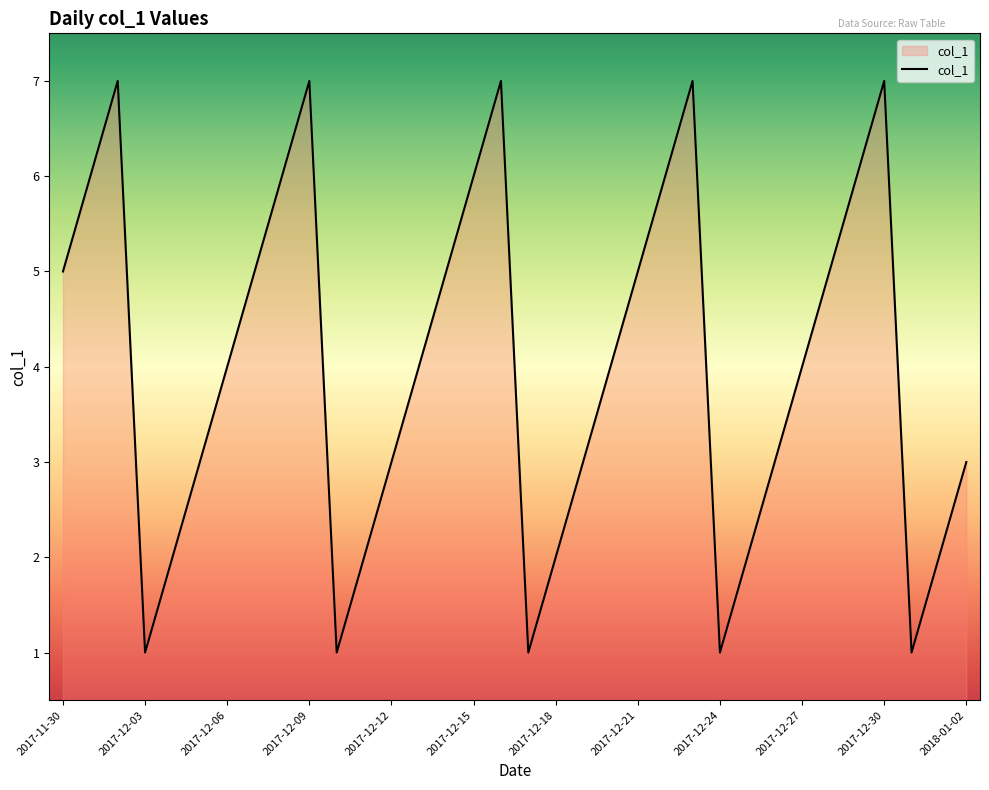

What is the greatest value displayed?

7